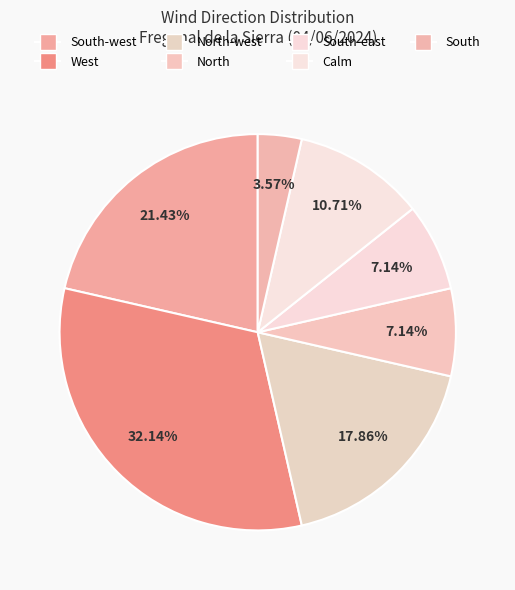

Is there a majority slice in this chart?

No